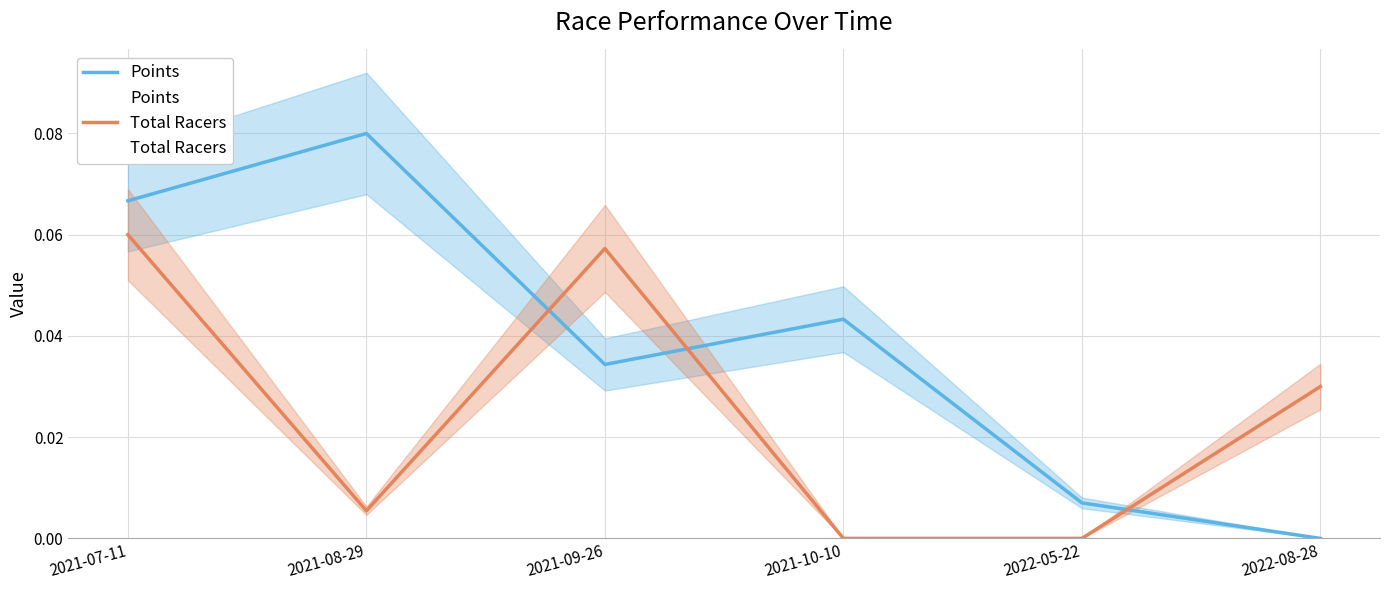

What is the label of the 5th point from the left?

2022-05-22